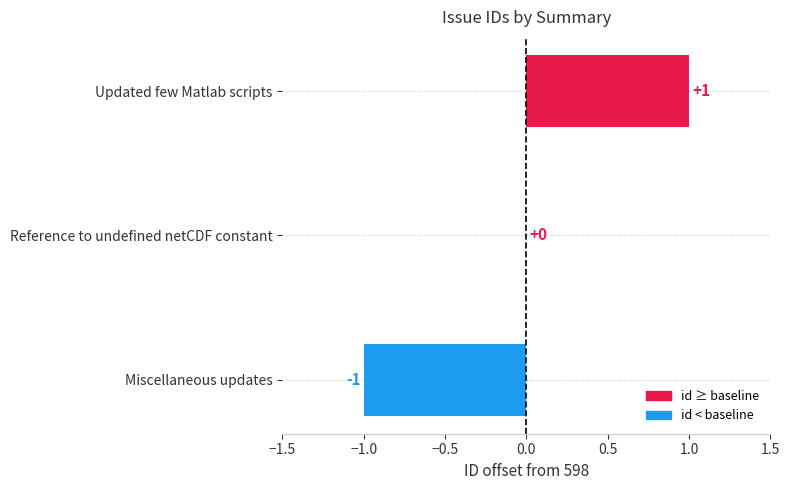

The value at Miscellaneous updates is -2. True or false?

False